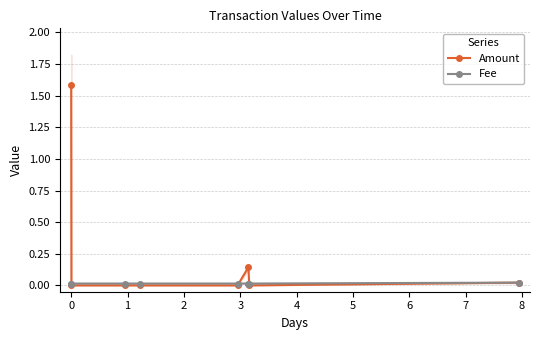

How many distinct data groups are displayed?

2